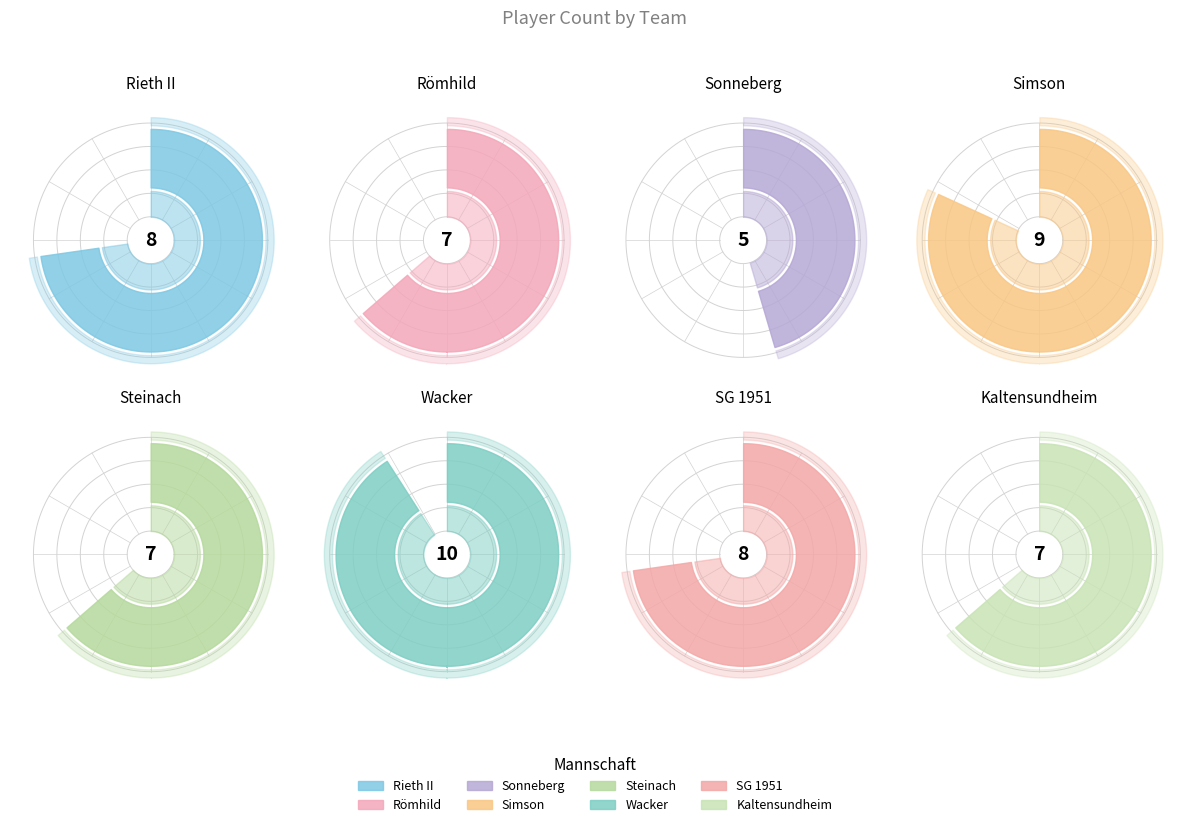

Approximately how many times larger is the value at 4 compared to 2?

1.4